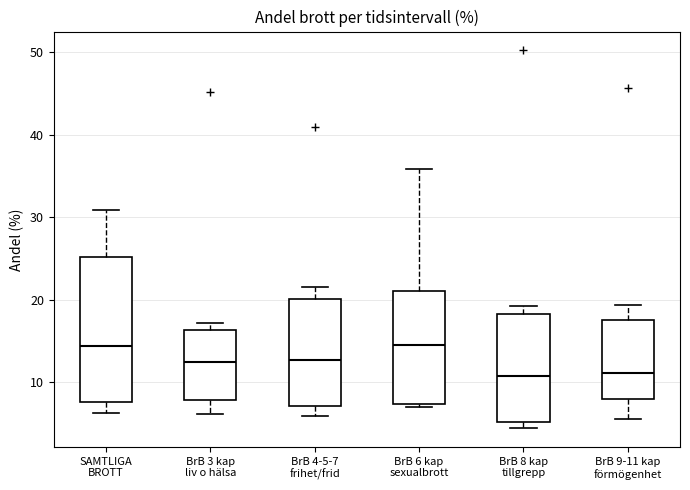

Reading left to right, transcribe this box plot: for each box, give where its median line is, the range the box spans, and where its two whiskers end, as read against the y-axis. The values are not printed on the chart, so give them approximately, as read against the axis.

SAMTLIGA BROTT: median 14, box 8 to 25, whiskers 6 to 31
BrB 3 kap liv o hälsa: median 12, box 8 to 16, whiskers 6 to 17
BrB 4-5-7 frihet/frid: median 13, box 7 to 20, whiskers 6 to 22
BrB 6 kap sexualbrott: median 14, box 7 to 21, whiskers 7 (just below the box's lower edge) to 36
BrB 8 kap tillgrepp: median 11, box 5 to 18, whiskers 4 to 19
BrB 9-11 kap förmögenhet: median 11, box 8 to 18, whiskers 6 to 19